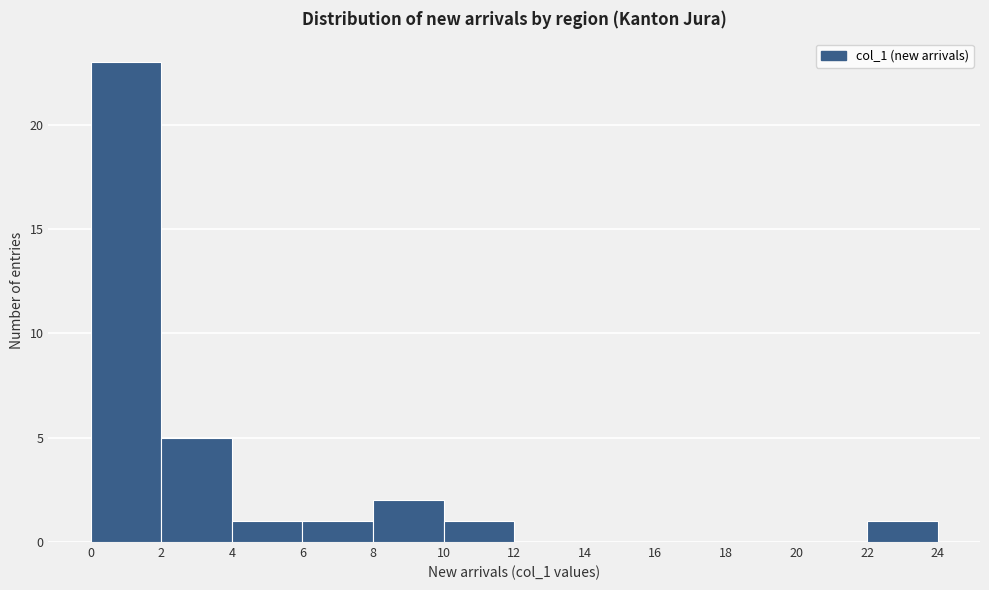

What is the height of the bar covering 8 to 10 on the x-axis? The values are not printed on the chart, so give them approximately, as read against the axis.

2